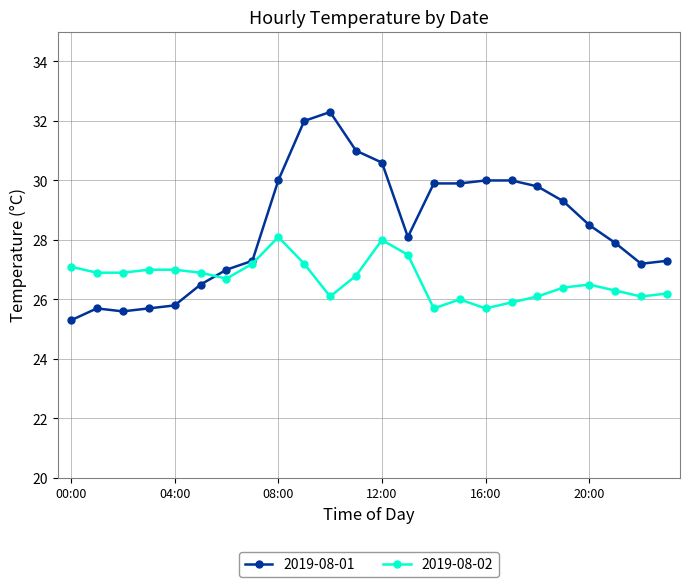

Which series has the largest total across all categories?

2019-08-01